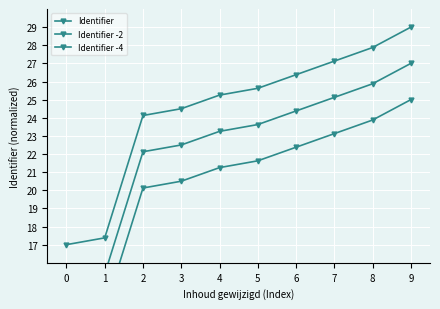

What is the difference between the second highest and second lowest values in the Identifier -4 series?

10.5